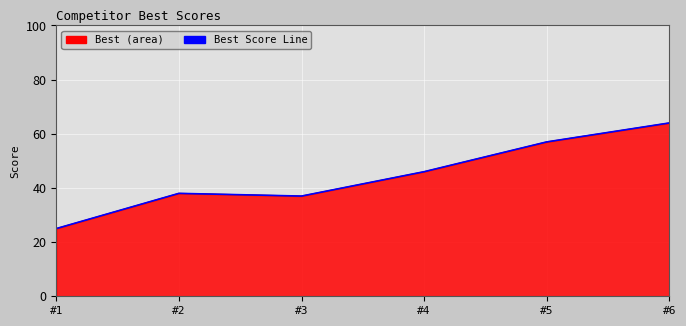

How many distinct data groups are displayed?

1